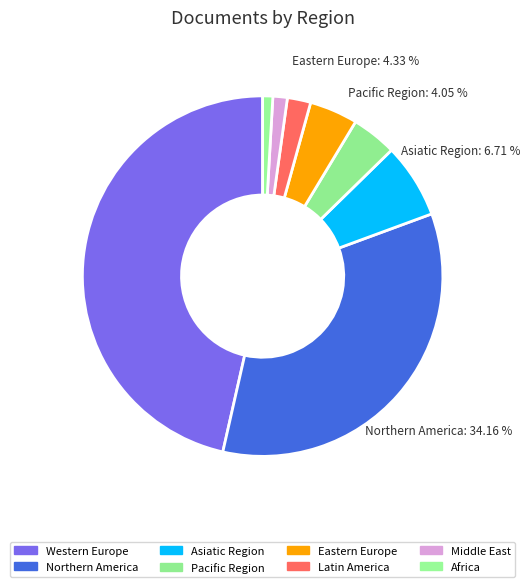

What percentage is NOT represented by Middle East?

98.3%